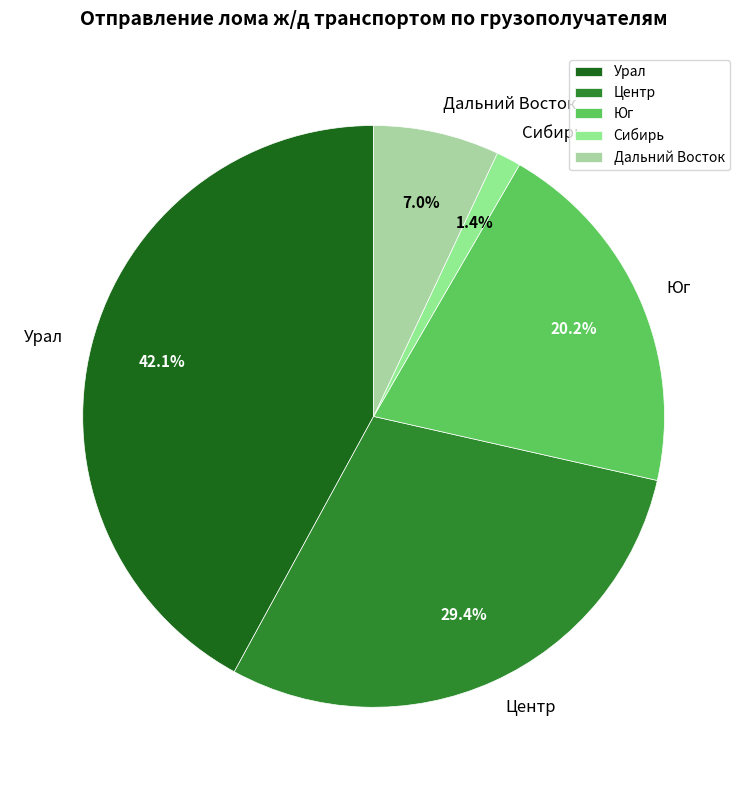

How much of the chart is everything except Сибирь?

98.6%